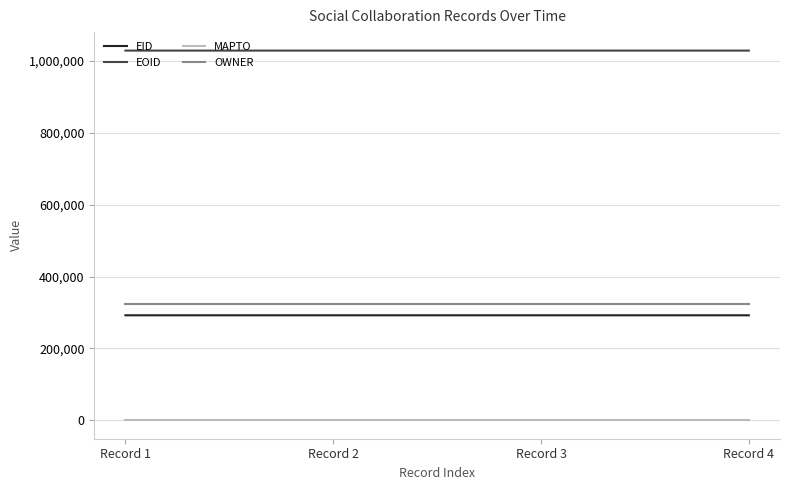

Is the value of EOID at Record 3 greater than the value of MAPTO at Record 4?

Yes